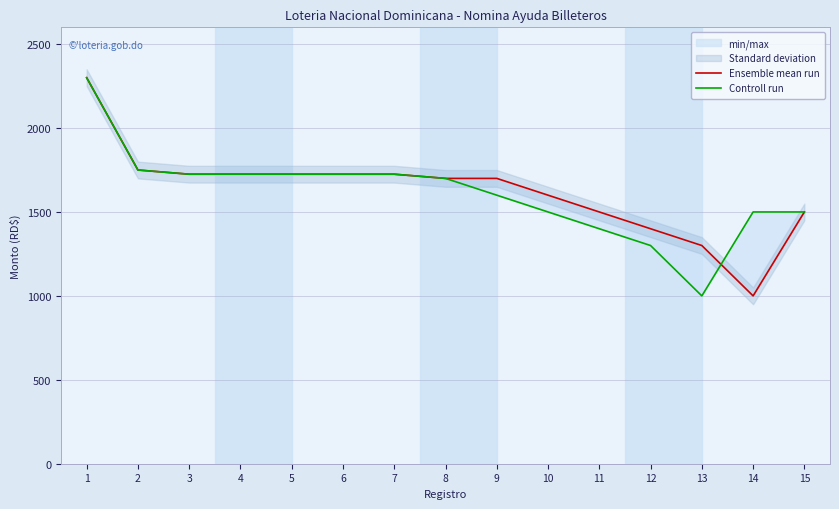

Where is the first local minimum for Controll run?

13